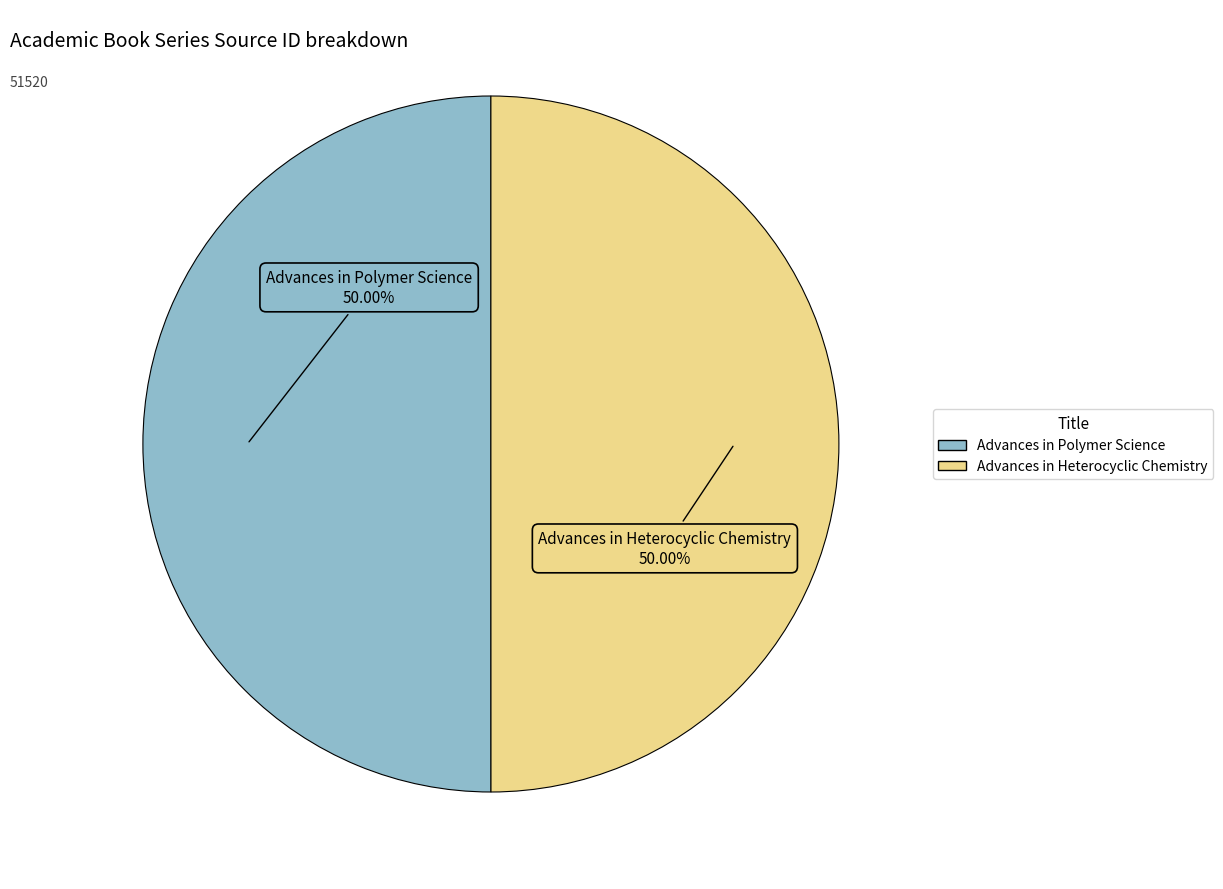

Combined, what portion of the pie is Advances in Heterocyclic Chemistry and Advances in Polymer Science?

100.0%